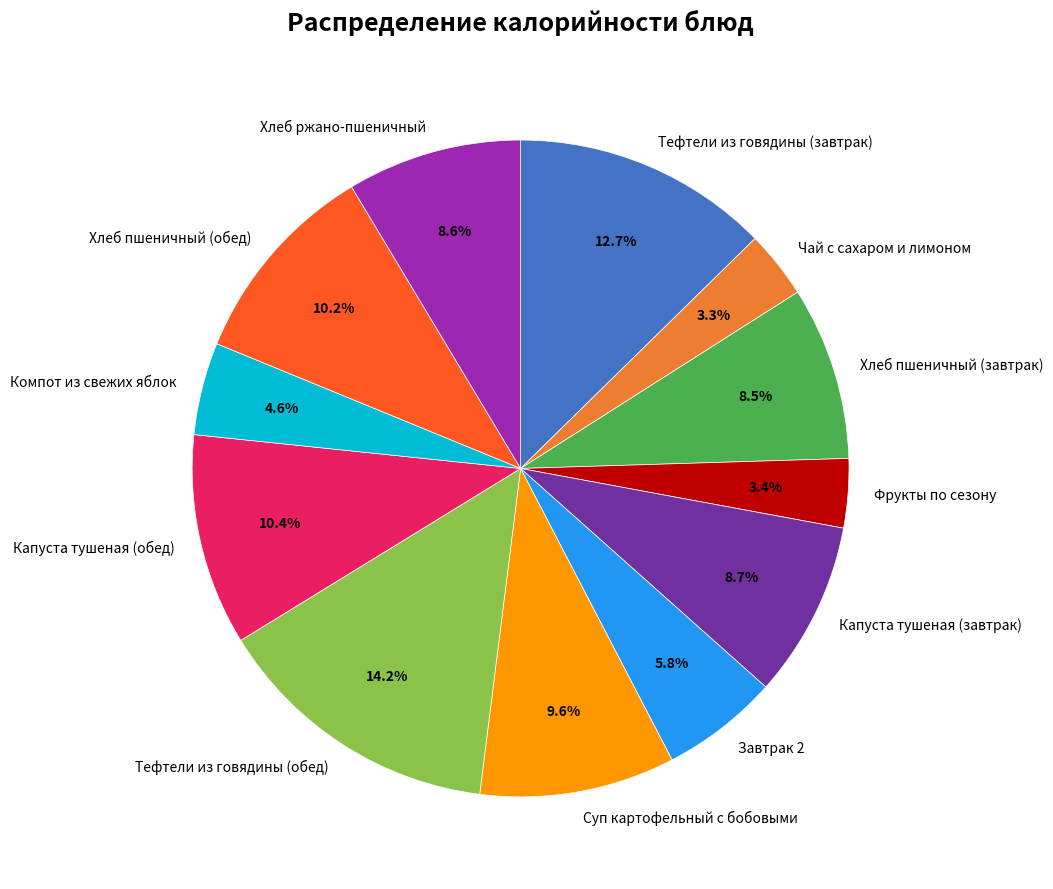

Do Капуста тушеная (завтрак) and Суп картофельный с бобовыми together represent more than half of the pie?

No